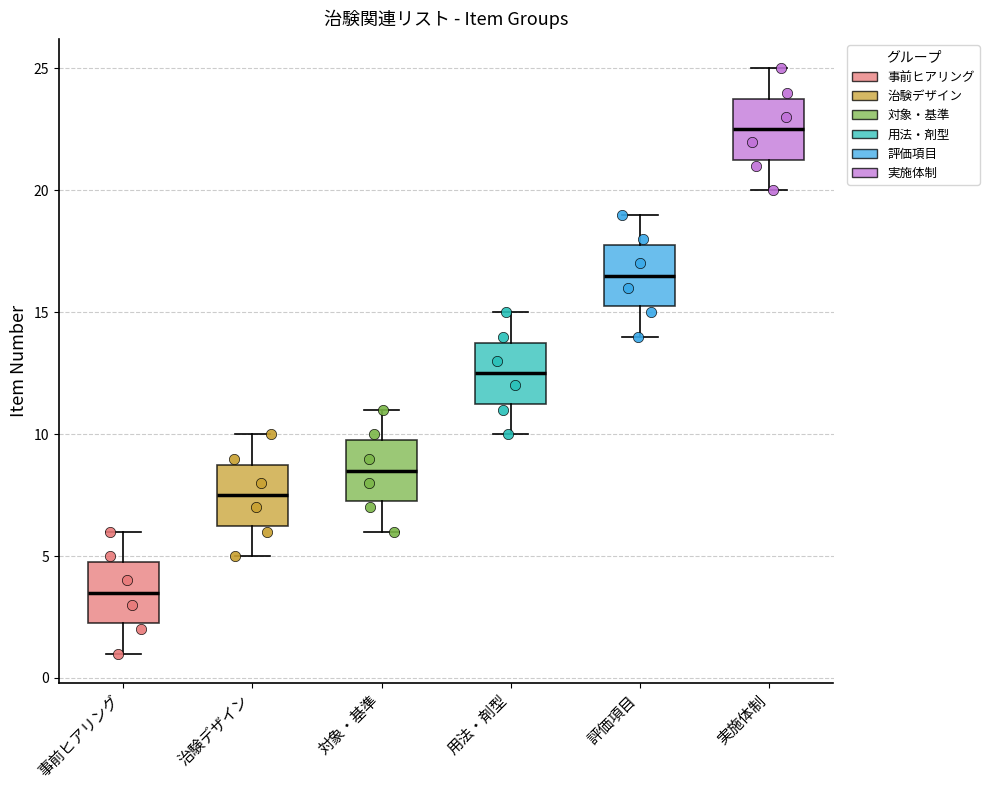

Reading left to right, transcribe this box plot: for each box, give where its median line is, the range the box spans, and where its two whiskers end, as read against the y-axis. The values are not printed on the chart, so give them approximately, as read against the axis.

事前ヒアリング: median 3.5, box 2.5 to 5.0, whiskers 1.0 to 6.0
治験デザイン: median 7.5, box 6.5 to 9.0, whiskers 5.0 to 10.0
対象・基準: median 8.5, box 7.5 to 10.0, whiskers 6.0 to 11.0
用法・剤型: median 12.5, box 11.5 to 14.0, whiskers 10.0 to 15.0
評価項目: median 16.5, box 15.5 to 18.0, whiskers 14.0 to 19.0
実施体制: median 22.5, box 21.5 to 24.0, whiskers 20.0 to 25.0